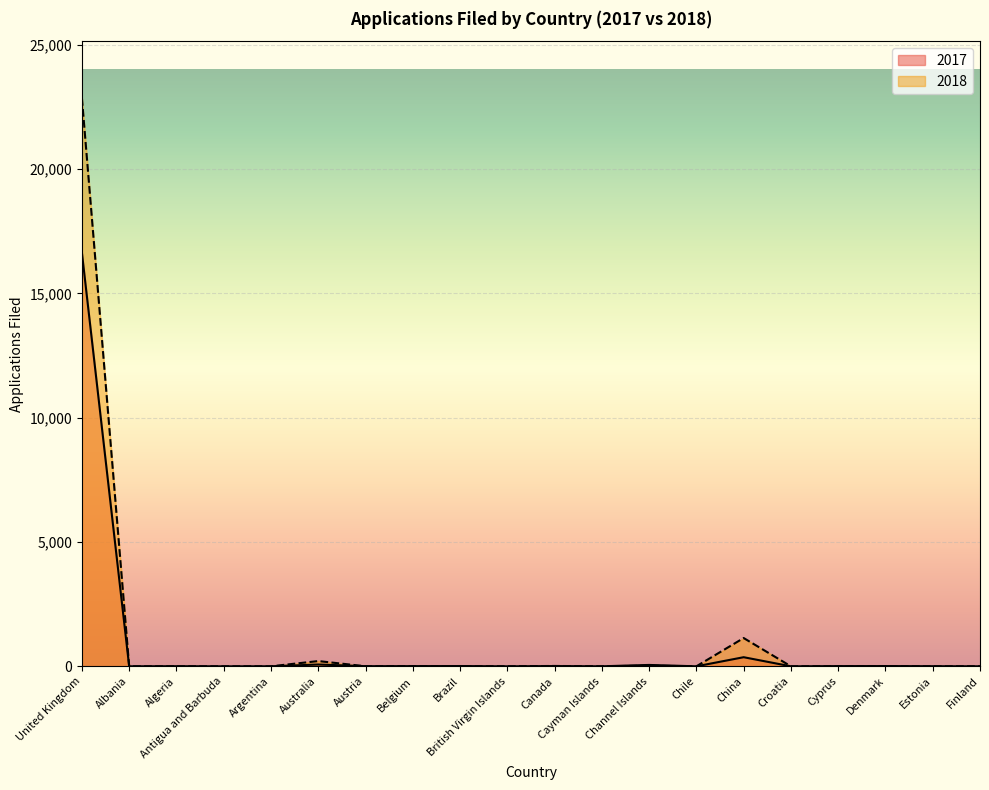

Rank the series by their average value, from highest to lowest.

2018, 2017